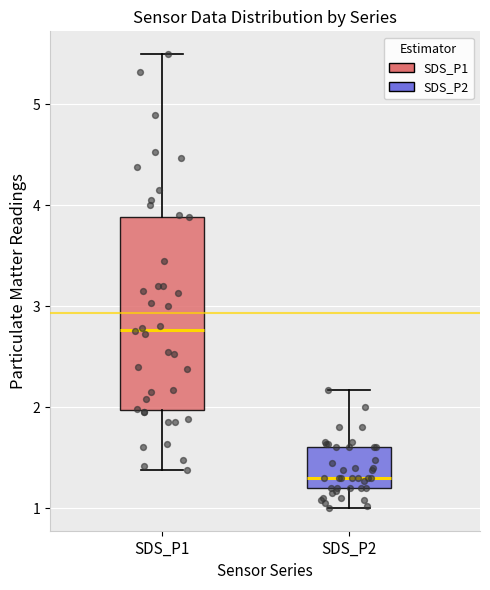

Reading left to right, read every box against the y-axis: the position of its median line, the range the box covers, and the ends of its whiskers. The values are not printed on the chart, so give them approximately, as read against the axis.

SDS_P1: median 2.8, box 2.0 to 3.9, whiskers 1.4 to 5.5
SDS_P2: median 1.3, box 1.2 to 1.6, whiskers 1.0 to 2.2